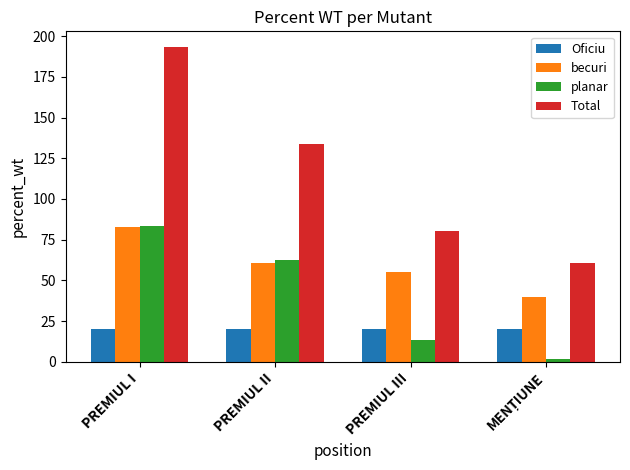

What is the label of the 2nd bar from the left?

PREMIUL II